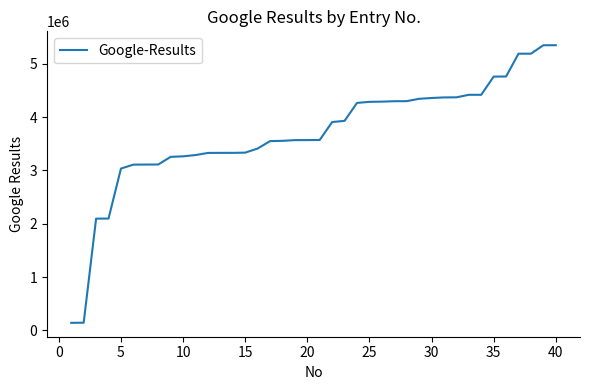

What is the smallest value displayed?

143000